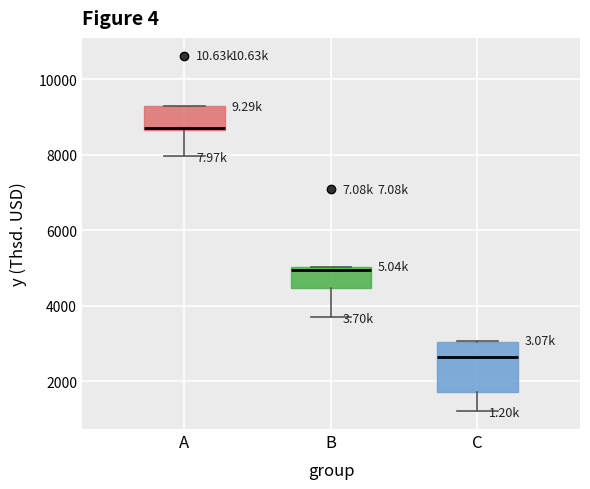

Reading left to right, read every box against the y-axis: the position of its median line, the range the box covers, and the ends of its whiskers. The values are not printed on the chart, so give them approximately, as read against the axis.

A: median 8800, box 8600 to 9200, whiskers 8000 to 9200
B: median 5000 (just below the box's upper edge), box 4400 to 5000, whiskers 3600 to 5000
C: median 2600, box 1800 to 3000, whiskers 1200 to 3000